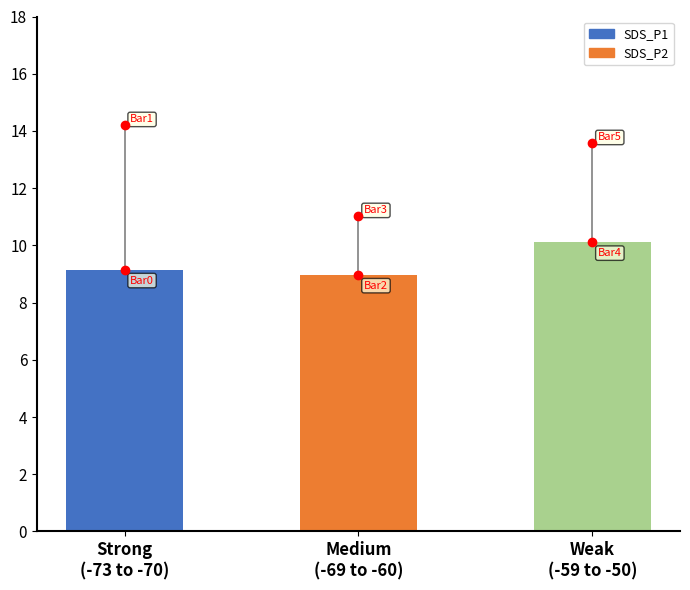

What is the change in value from Medium
(-69 to -60) to Weak
(-59 to -50)?

+1.1